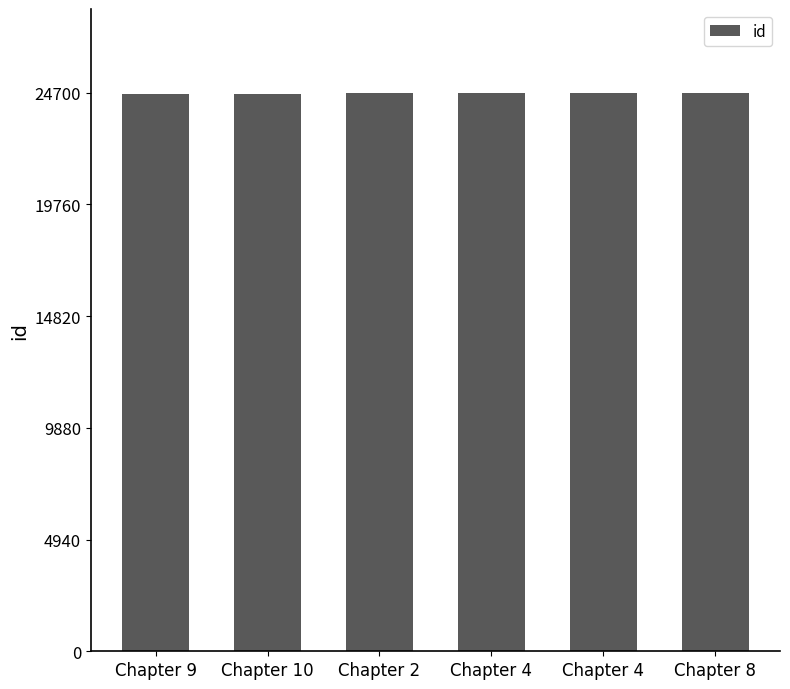

Are the bars horizontal?

No